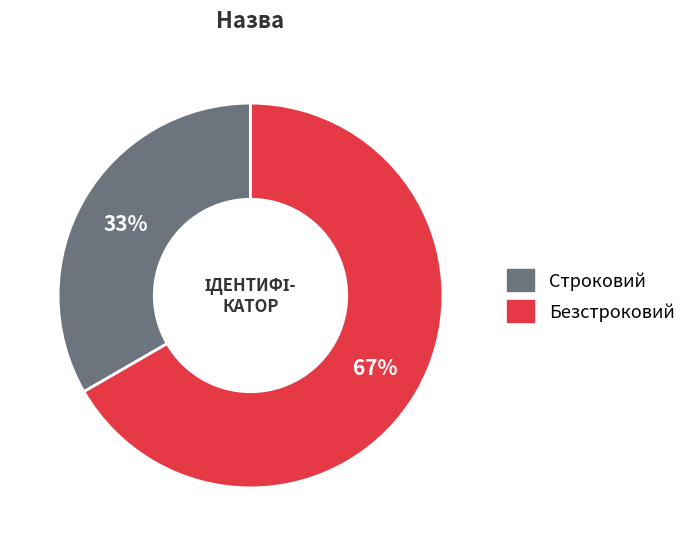

To the nearest percent, what percentage of the pie is Безстроковий?

67%